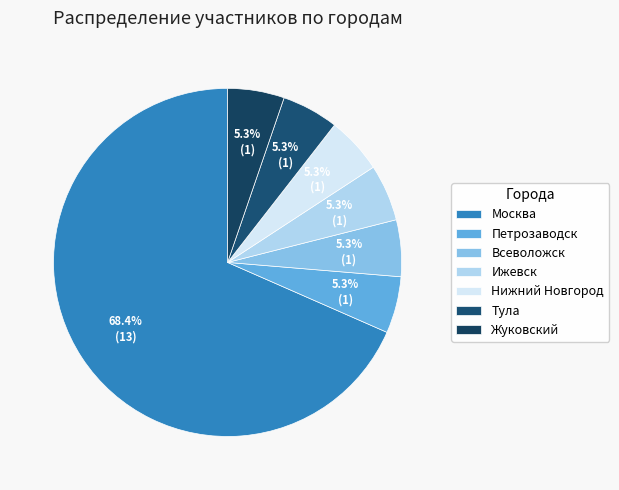

What is the majority slice?

Москва